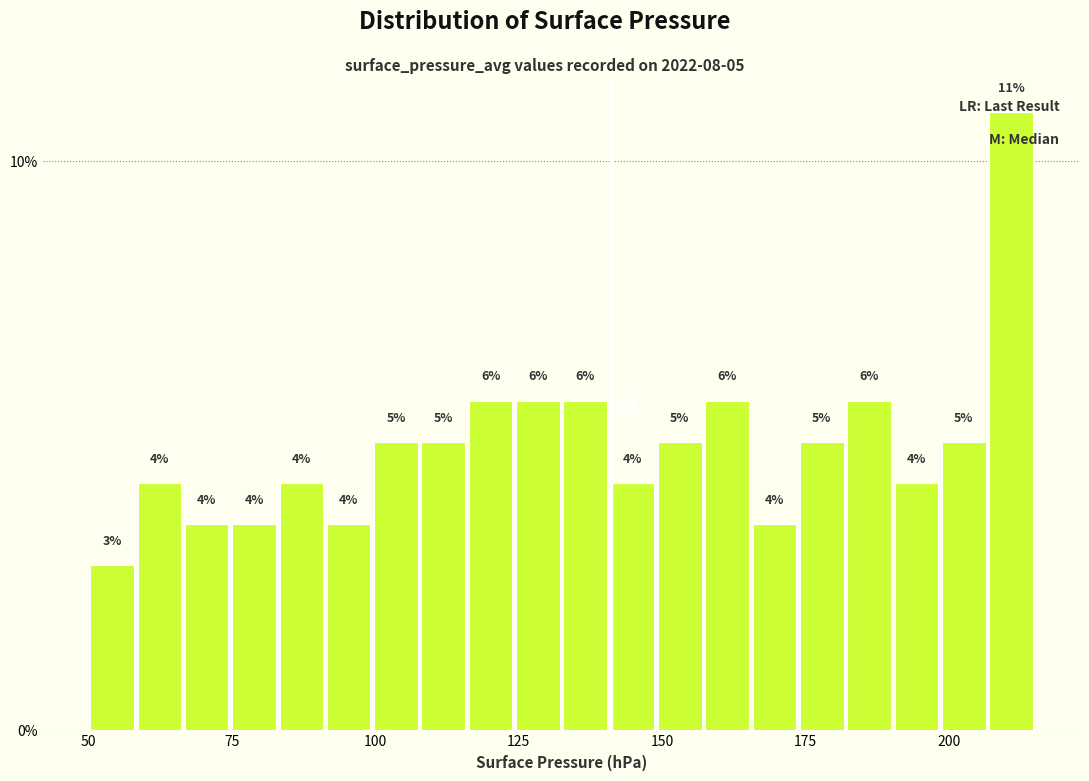

Read against the x-axis, roughly where is the centre of the tallest bar?

210